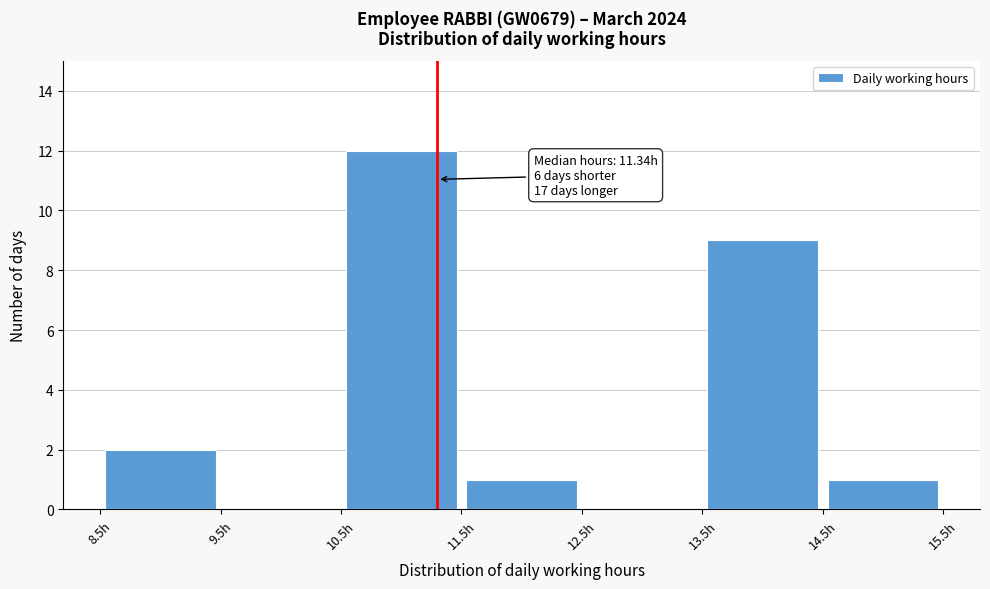

Which range on the x-axis has the tallest bar?

10.5 to 11.5